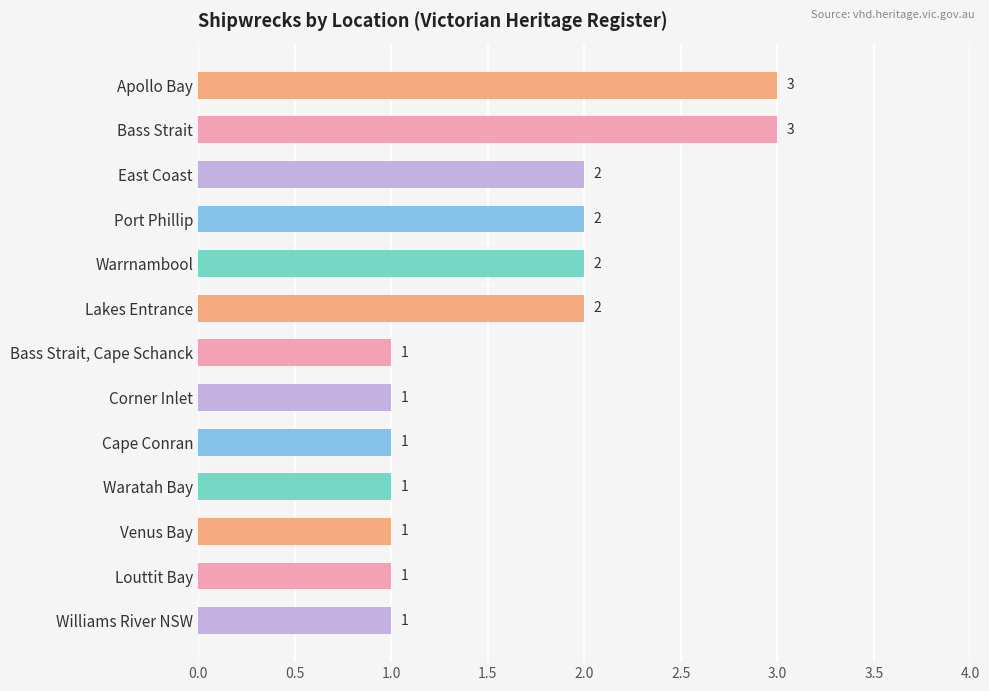

What is the label of the 7th bar from the bottom?

Bass Strait, Cape Schanck